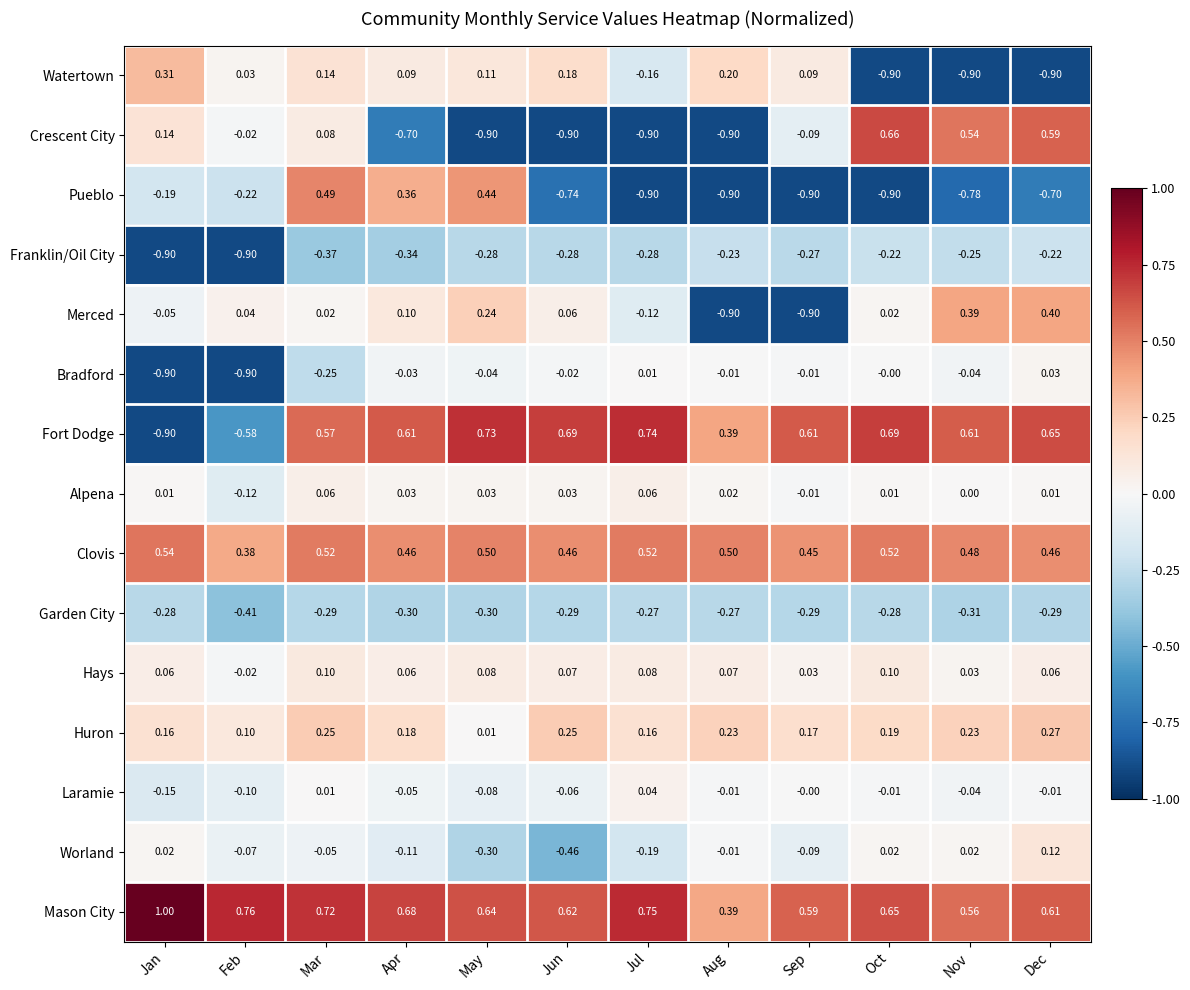

Where is Bradford nearest to the value 0?

Oct